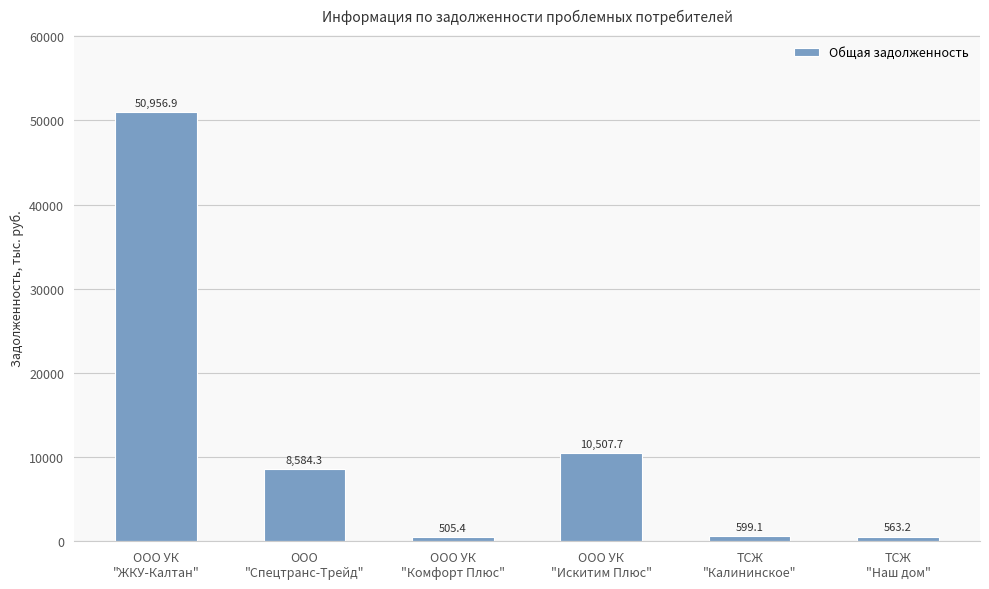

What is the difference between the values at ООО УК
"ЖКУ-Калтан" and ООО УК
"Комфорт Плюс"?

50451.5